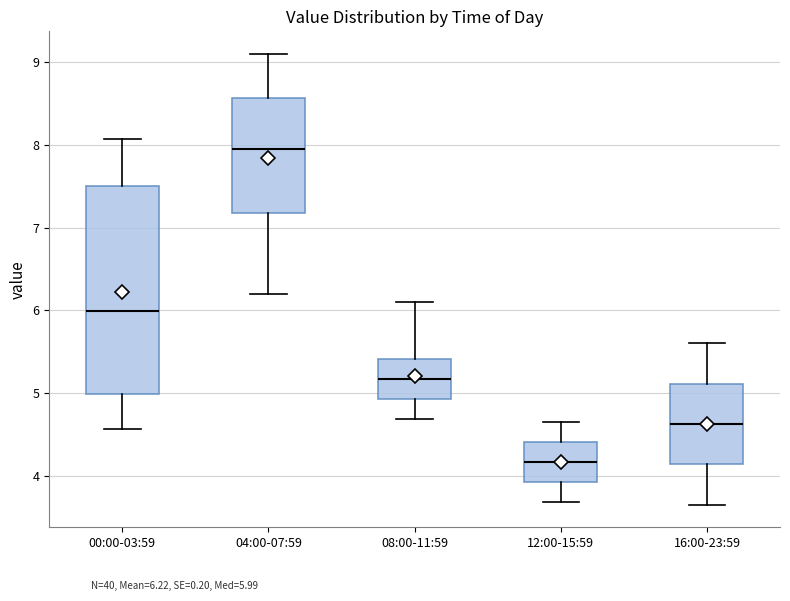

Comparing the boxes themselves (not the whiskers), which one is the tallest?

00:00-03:59